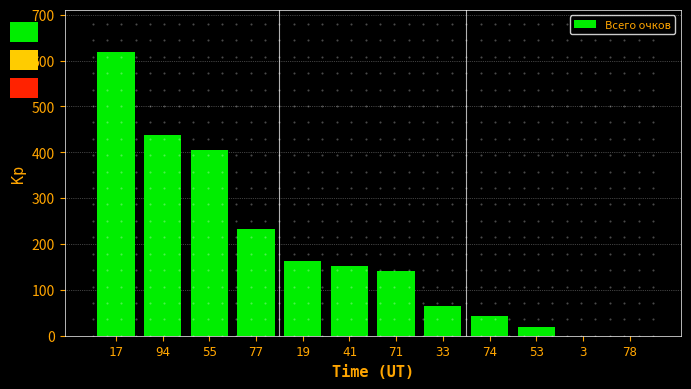

Reading left to right, extract all data points from this chart.

17=618	94=438	55=406	77=233	19=162	41=153	71=141	33=65	74=43	53=19	3=0	78=0